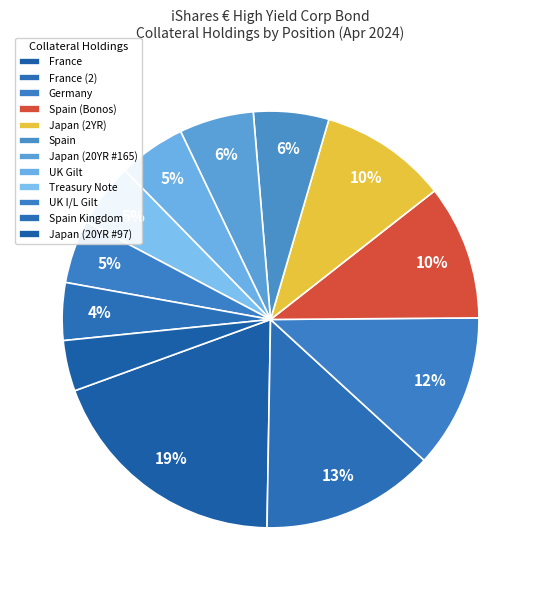

To the nearest percent, what is the combined percentage of Japan (20YR #97) and Spain?

10%